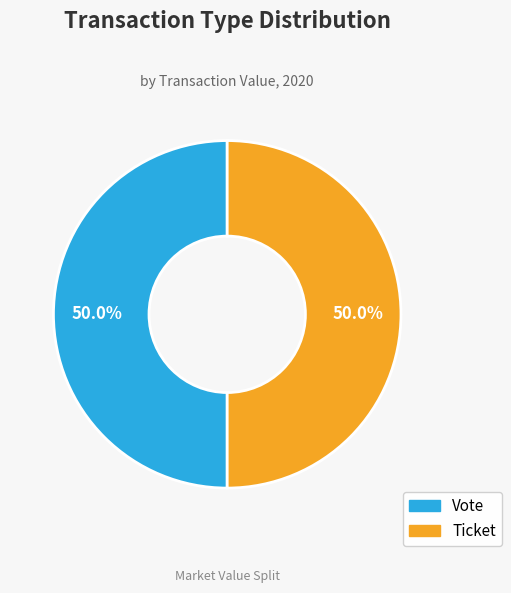

What is the ratio of the value at Ticket to the value at Vote?

1.0